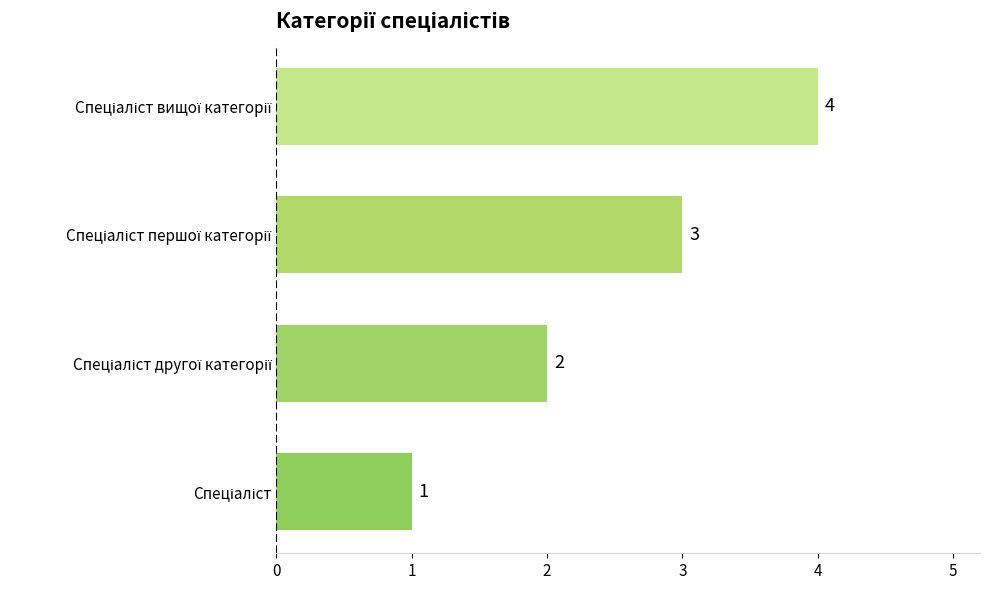

What is the sum of all values?

10